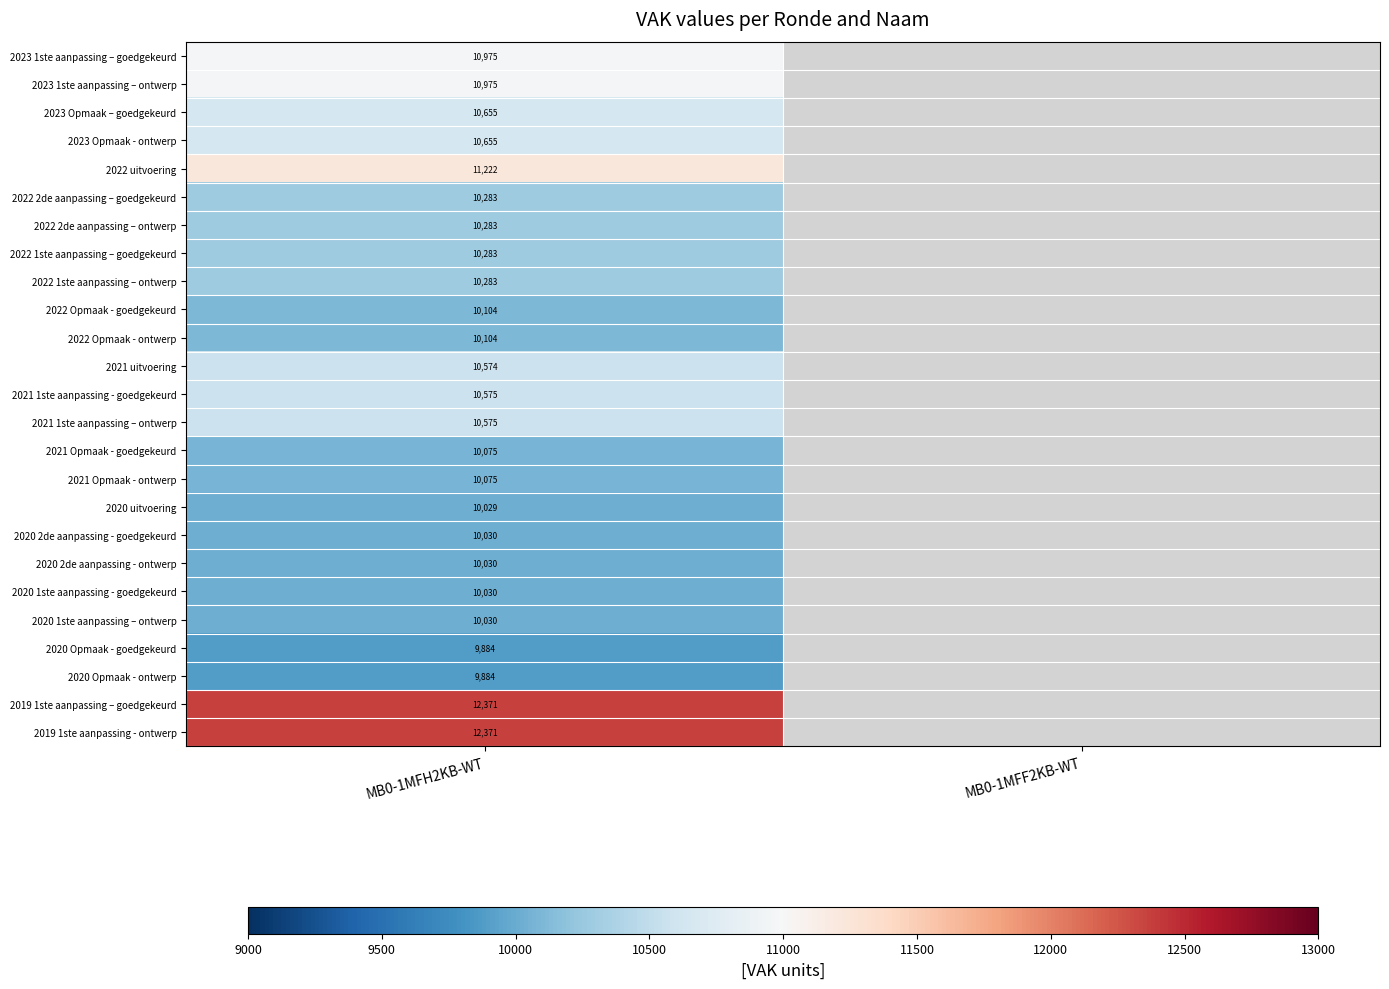

The 2020 uitvoering series shows 2743 at MB0-1MFH2KB-WT. True or false?

False